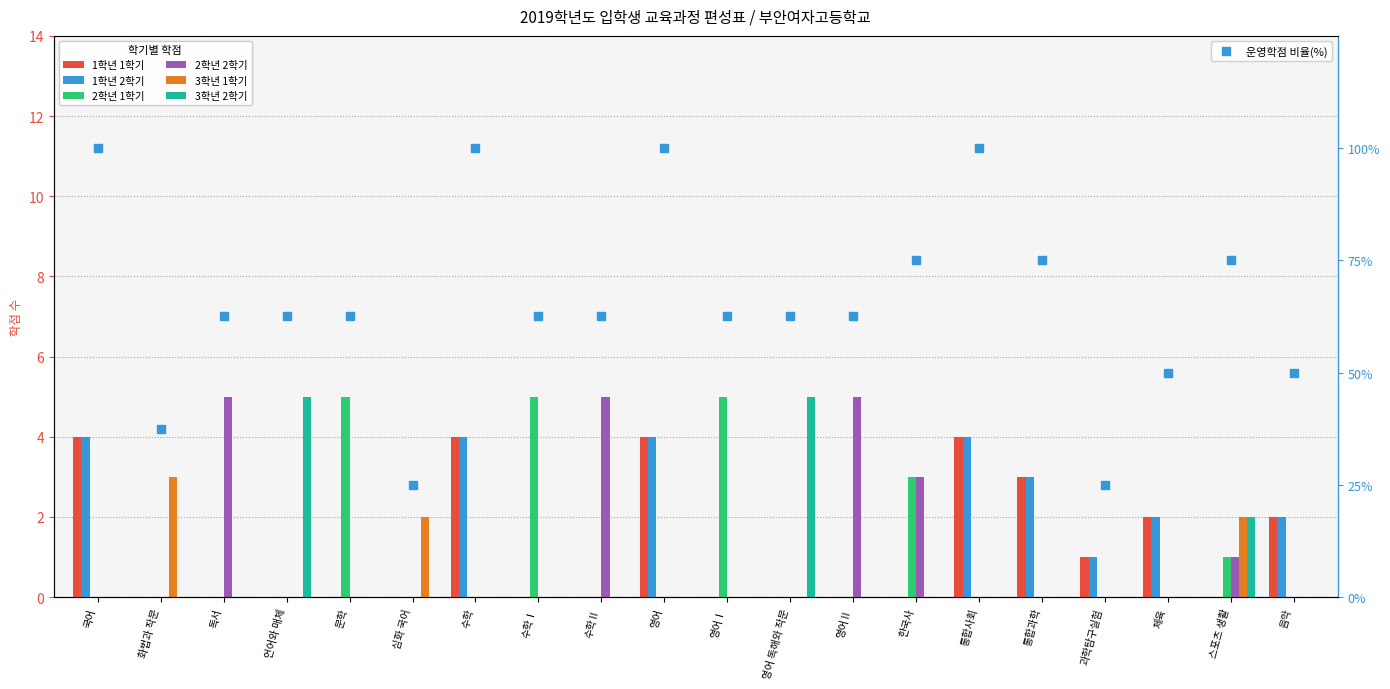

Reading left to right, transcribe all the data shown in this chart.

1학년 1학기: 국어=4	화법과 작문=0	독서=0	언어와 매체=0	문학=0	심화 국어=0	수학=4	수학Ⅰ=0	수학Ⅱ=0	영어=4	영어Ⅰ=0	영어 독해와 작문=0	영어Ⅱ=0	한국사=0	통합사회=4	통합과학=3	과학탐구실험=1	체육=2	스포츠 생활=0	음악=2
1학년 2학기: 국어=4	화법과 작문=0	독서=0	언어와 매체=0	문학=0	심화 국어=0	수학=4	수학Ⅰ=0	수학Ⅱ=0	영어=4	영어Ⅰ=0	영어 독해와 작문=0	영어Ⅱ=0	한국사=0	통합사회=4	통합과학=3	과학탐구실험=1	체육=2	스포츠 생활=0	음악=2
2학년 1학기: 국어=0	화법과 작문=0	독서=0	언어와 매체=0	문학=5	심화 국어=0	수학=0	수학Ⅰ=5	수학Ⅱ=0	영어=0	영어Ⅰ=5	영어 독해와 작문=0	영어Ⅱ=0	한국사=3	통합사회=0	통합과학=0	과학탐구실험=0	체육=0	스포츠 생활=1	음악=0
2학년 2학기: 국어=0	화법과 작문=0	독서=5	언어와 매체=0	문학=0	심화 국어=0	수학=0	수학Ⅰ=0	수학Ⅱ=5	영어=0	영어Ⅰ=0	영어 독해와 작문=0	영어Ⅱ=5	한국사=3	통합사회=0	통합과학=0	과학탐구실험=0	체육=0	스포츠 생활=1	음악=0
3학년 1학기: 국어=0	화법과 작문=3	독서=0	언어와 매체=0	문학=0	심화 국어=2	수학=0	수학Ⅰ=0	수학Ⅱ=0	영어=0	영어Ⅰ=0	영어 독해와 작문=0	영어Ⅱ=0	한국사=0	통합사회=0	통합과학=0	과학탐구실험=0	체육=0	스포츠 생활=2	음악=0
3학년 2학기: 국어=0	화법과 작문=0	독서=0	언어와 매체=5	문학=0	심화 국어=0	수학=0	수학Ⅰ=0	수학Ⅱ=0	영어=0	영어Ⅰ=0	영어 독해와 작문=5	영어Ⅱ=0	한국사=0	통합사회=0	통합과학=0	과학탐구실험=0	체육=0	스포츠 생활=2	음악=0